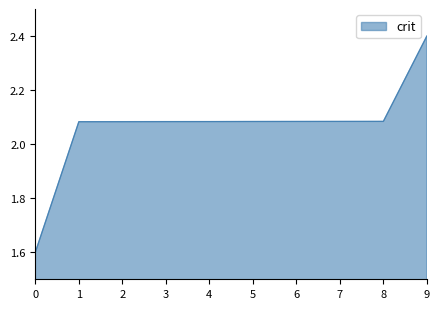

Does the chart have visible grid lines?

No